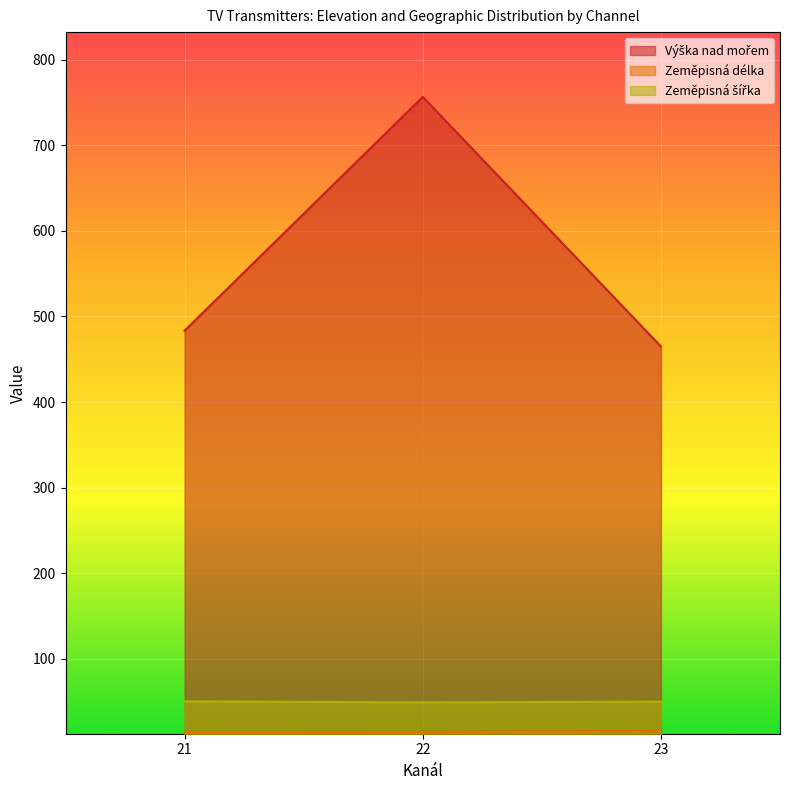

Which category has the lowest value in the Zeměpisná délka series?

22